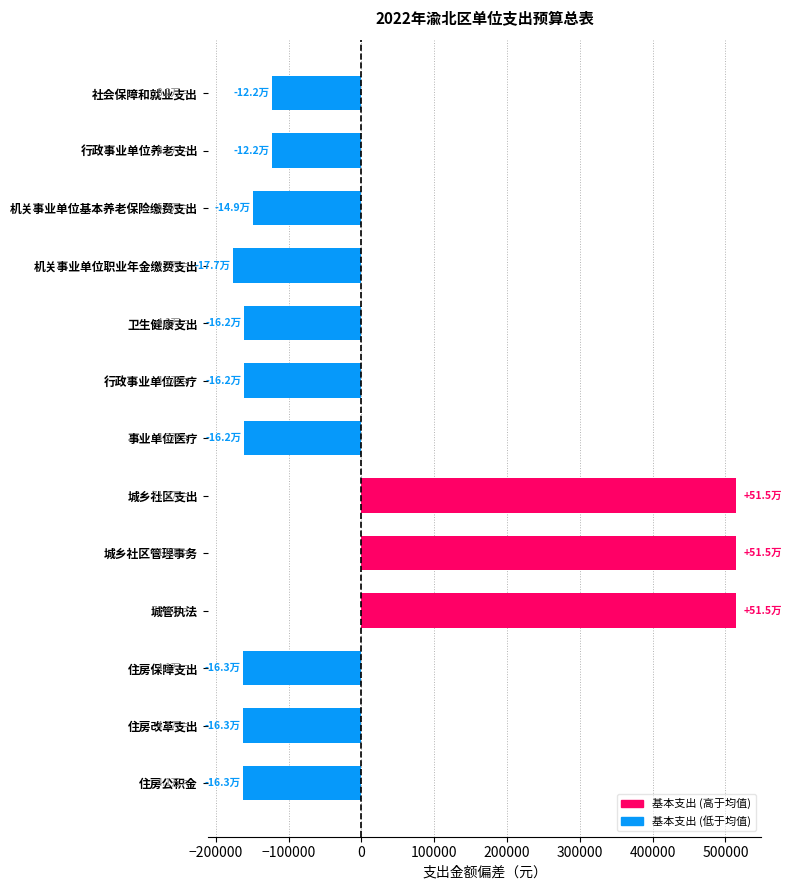

Is it true that the value at 卫生健康支出 is -161722.6?

True